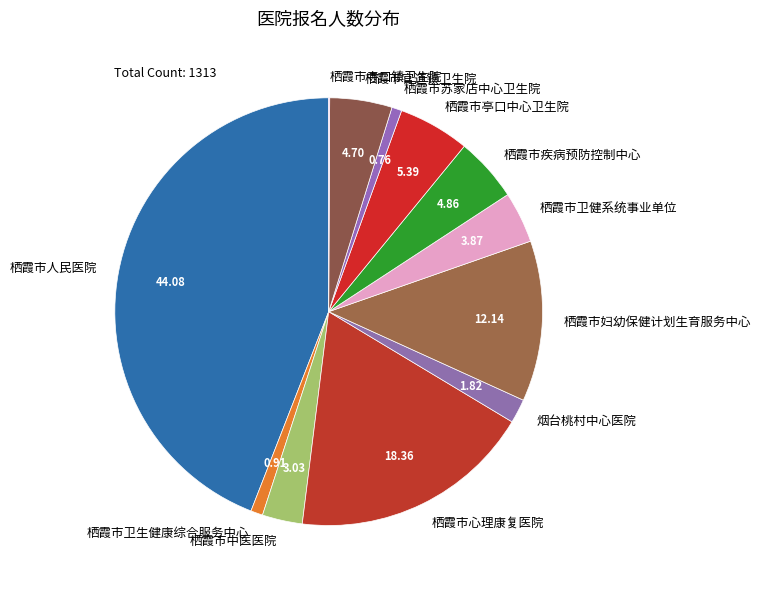

Which slice is the largest?

栖霞市人民医院